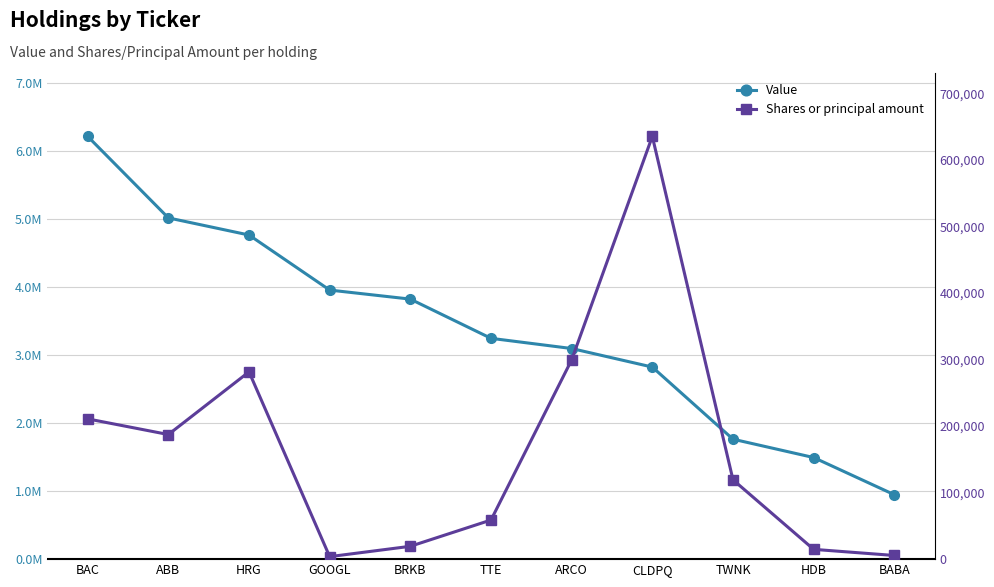

What is the sum of the Shares or principal amount values at BRKB and HDB?

34000